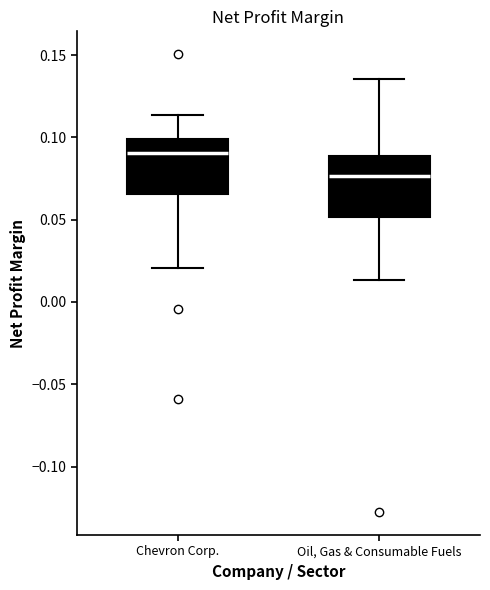

Where does the median line of the box for Chevron Corp. sit on the y-axis? The values are not printed on the chart, so give them approximately, as read against the axis.

0.090